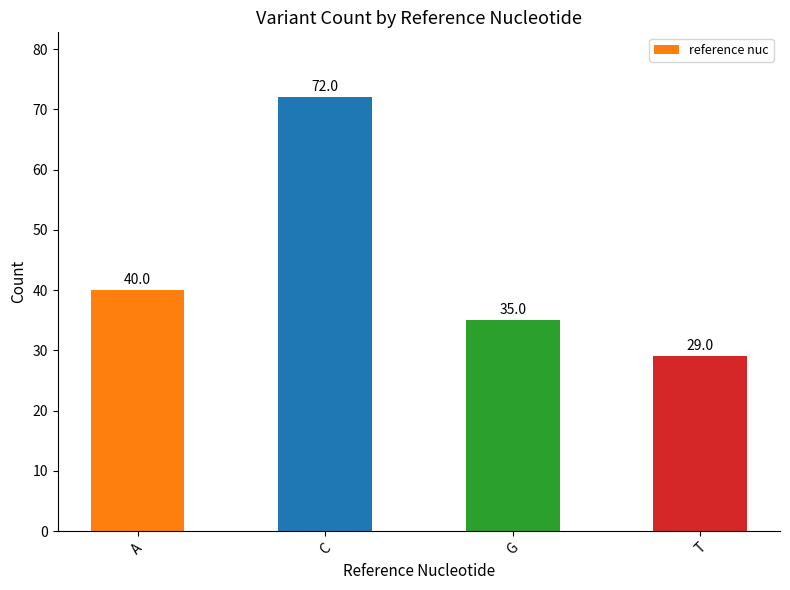

Reading left to right, list all the values displayed in this chart.

40	72	35	29